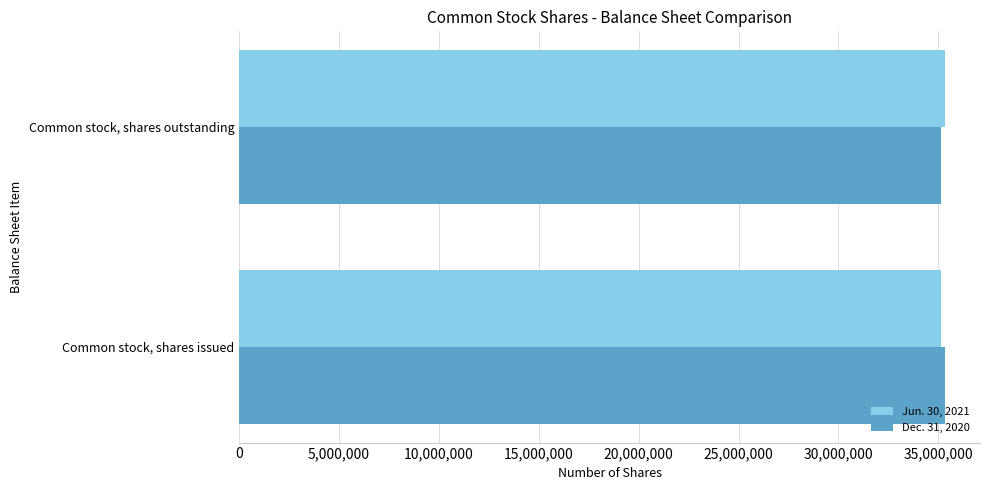

True or false: Jun. 30, 2021 has a value of 35137884 at Common stock, shares issued.

True